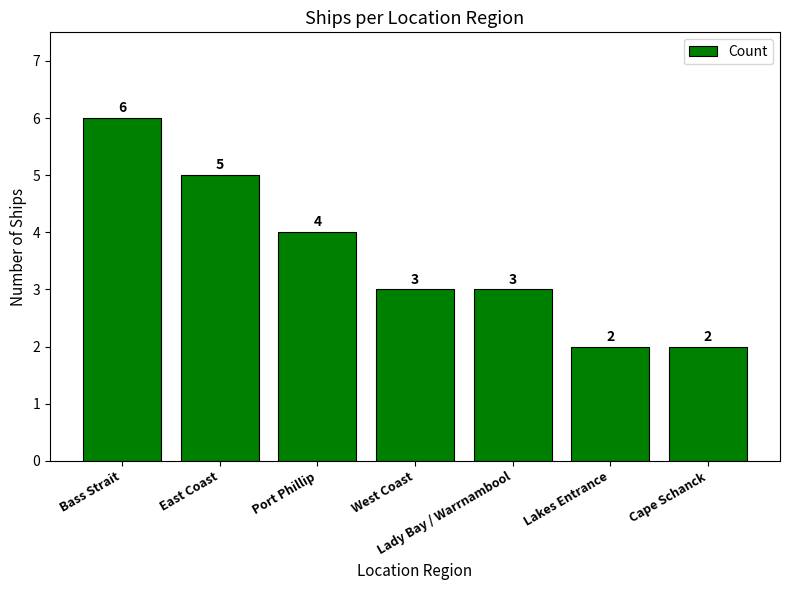

What is the ratio of the value at Lakes Entrance to the value at Port Phillip?

0.5